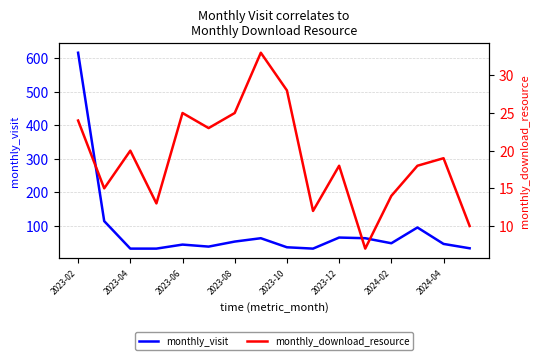

How many lines are shown in the chart?

2